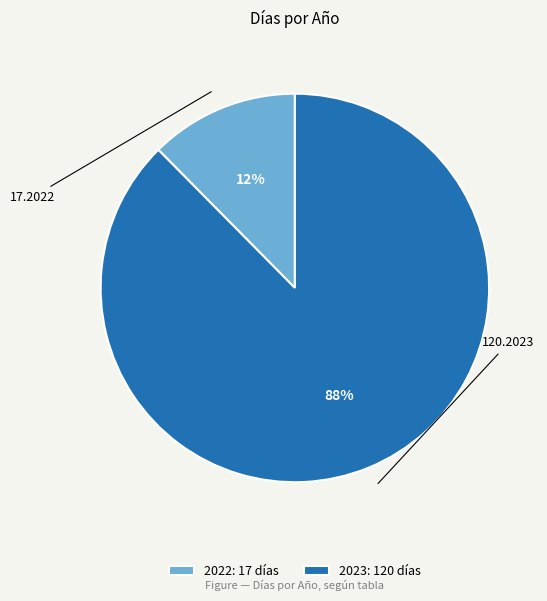

To the nearest percent, what percentage of the pie is 2023?

88%